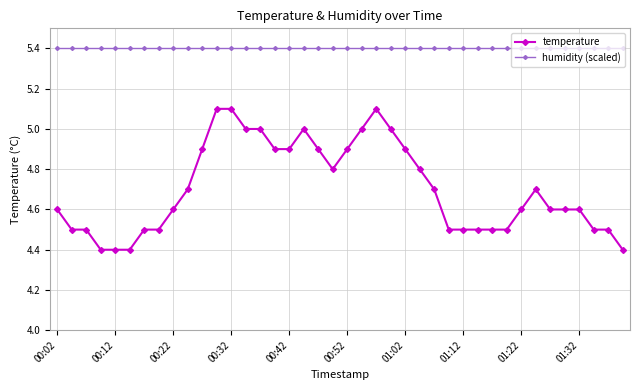

Reading left to right, list all the values displayed in this chart.

temperature: 4.6	4.5	4.5	4.4	4.4	4.4	4.5	4.5	4.6	4.7	4.9	5.1	5.1	5.0	5.0	4.9	4.9	5.0	4.9	4.8	4.9	5.0	5.1	5.0	4.9	4.8	4.7	4.5	4.5	4.5	4.5	4.5	4.6	4.7	4.6	4.6	4.6	4.5	4.5	4.4
humidity (scaled): 5.4	5.4	5.4	5.4	5.4	5.4	5.4	5.4	5.4	5.4	5.4	5.4	5.4	5.4	5.4	5.4	5.4	5.4	5.4	5.4	5.4	5.4	5.4	5.4	5.4	5.4	5.4	5.4	5.4	5.4	5.4	5.4	5.4	5.4	5.4	5.4	5.4	5.4	5.4	5.4